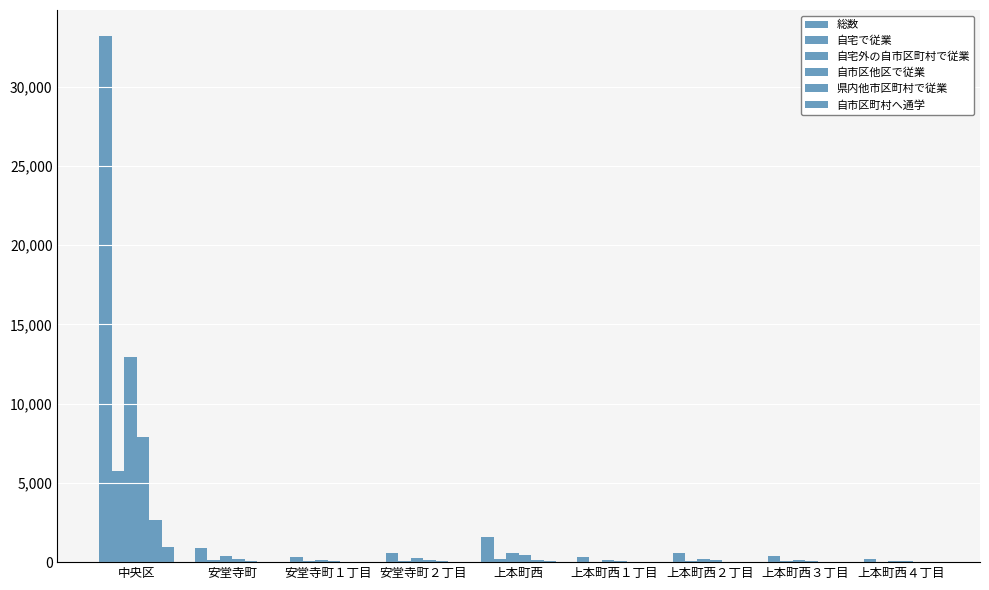

What position from the left is 安堂寺町２丁目?

4